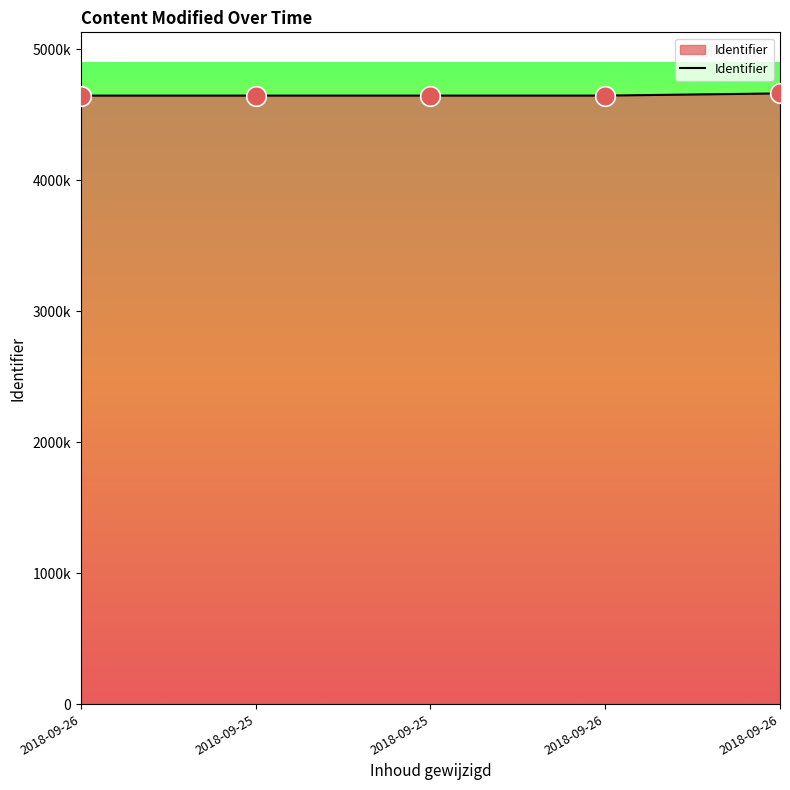

What is the ratio of the value at 2018-09-26 to the value at 2018-09-26?

1.0